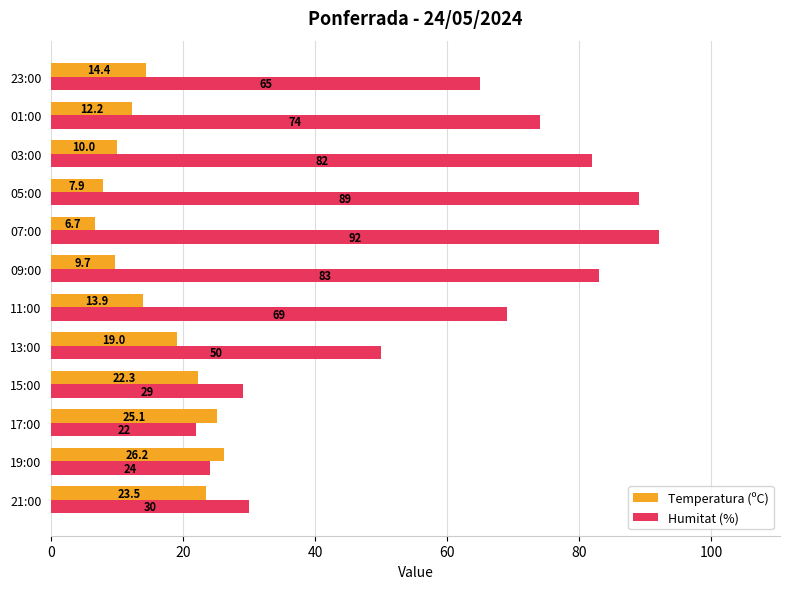

Which label corresponds to the largest value in the chart?

07:00